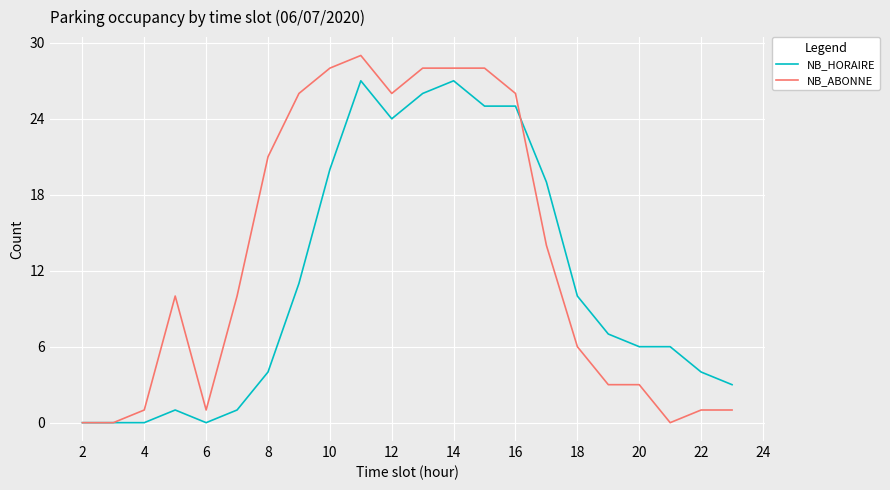

Which series has the largest range (max minus min)?

NB_ABONNE